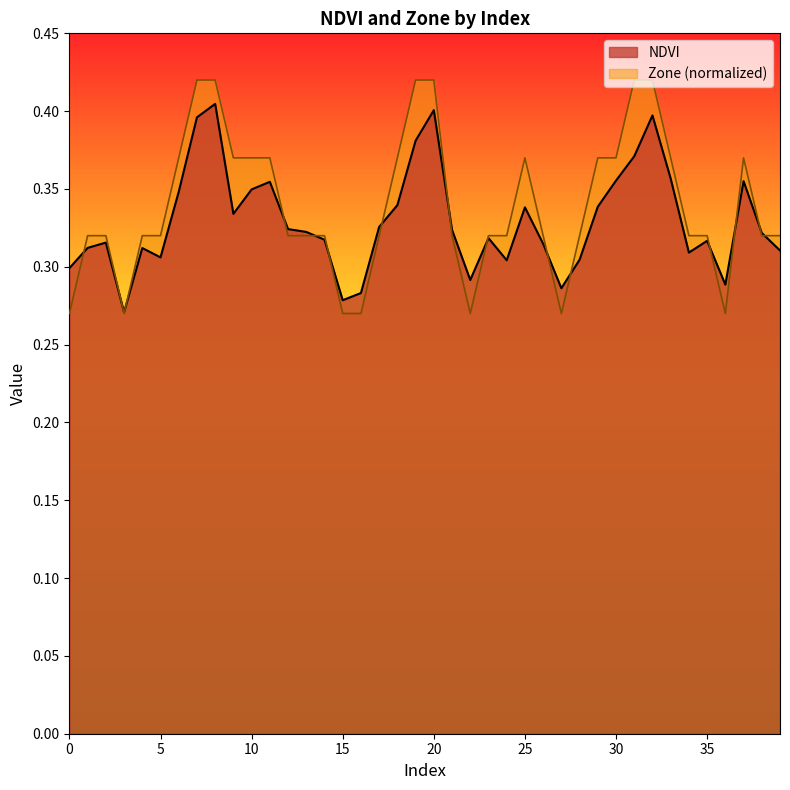

Which series changed the most between 4 and 8?

Zone